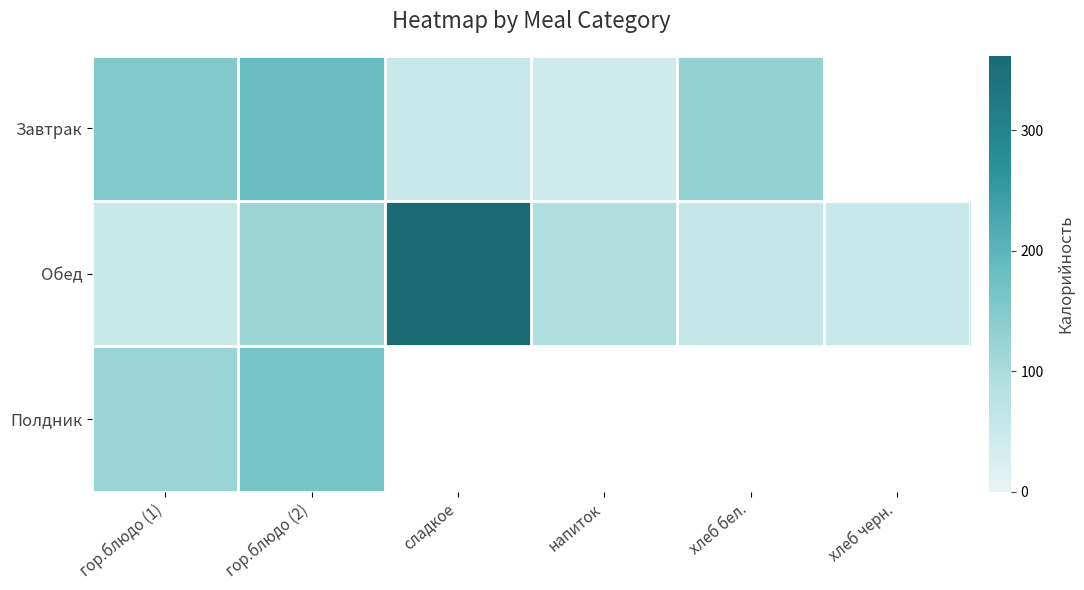

The Обед series shows 499.5 at сладкое. True or false?

False